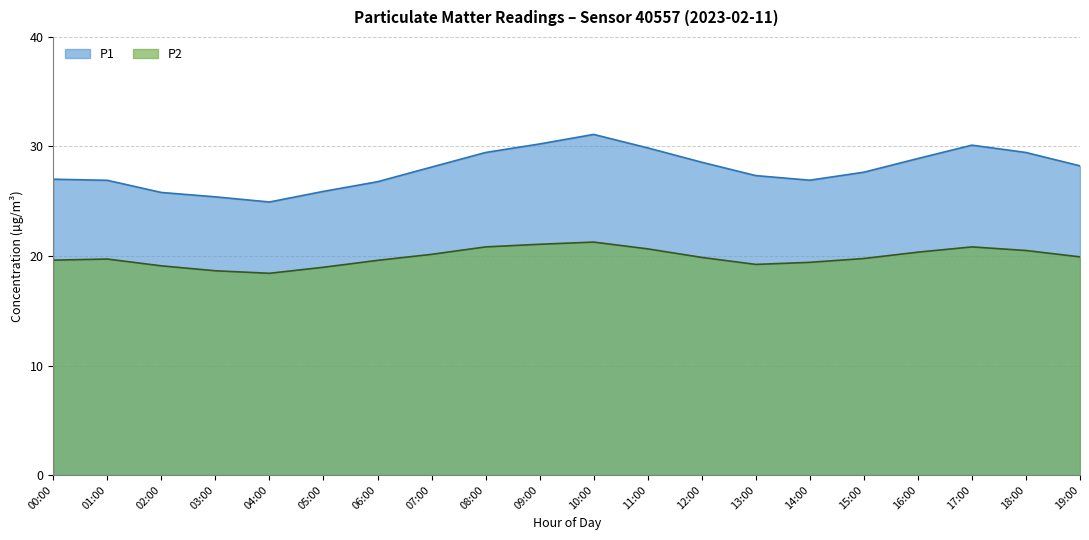

The value of P2 at 01:00 is 19.7. True or false?

True